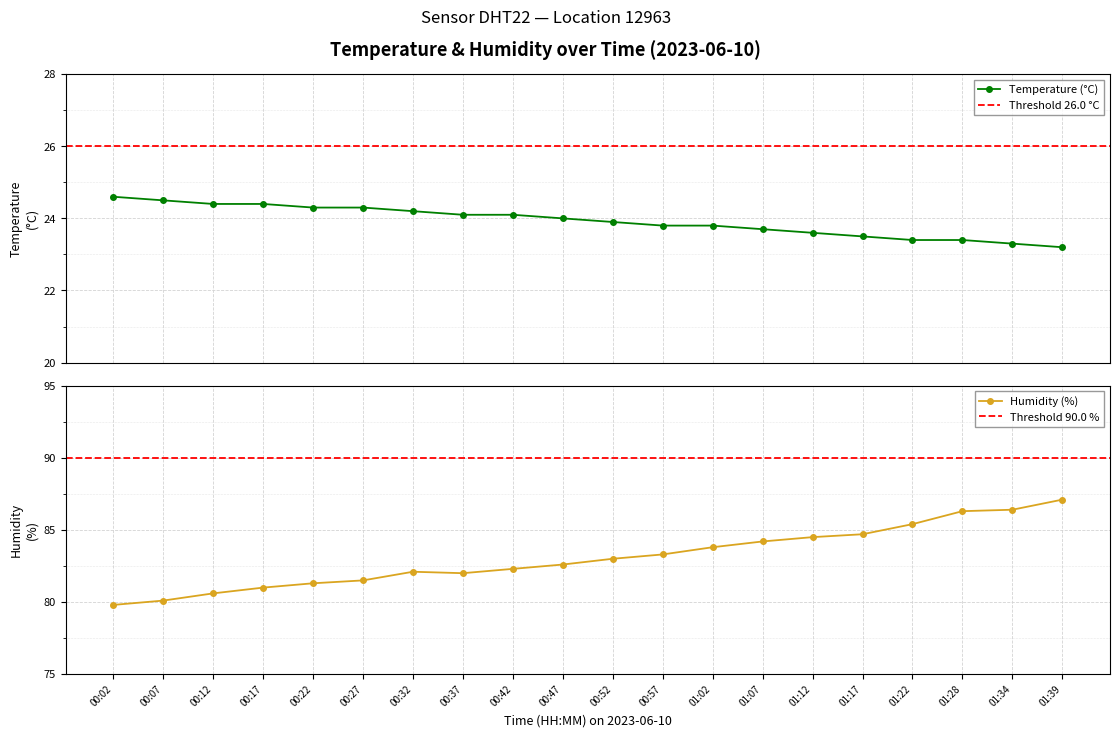

Which category has the lowest value in the temperature series?

01:39